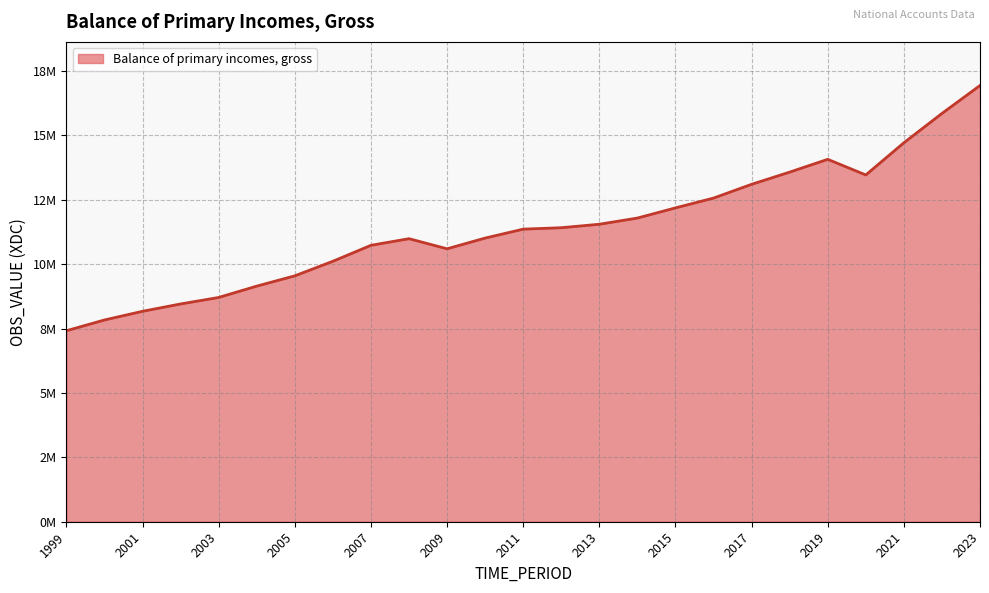

Rank the categories by value from lowest to highest.

1999, 2000, 2001, 2002, 2003, 2004, 2005, 2006, 2009, 2007, 2008, 2010, 2011, 2012, 2013, 2014, 2015, 2016, 2017, 2020, 2018, 2019, 2021, 2022, 2023